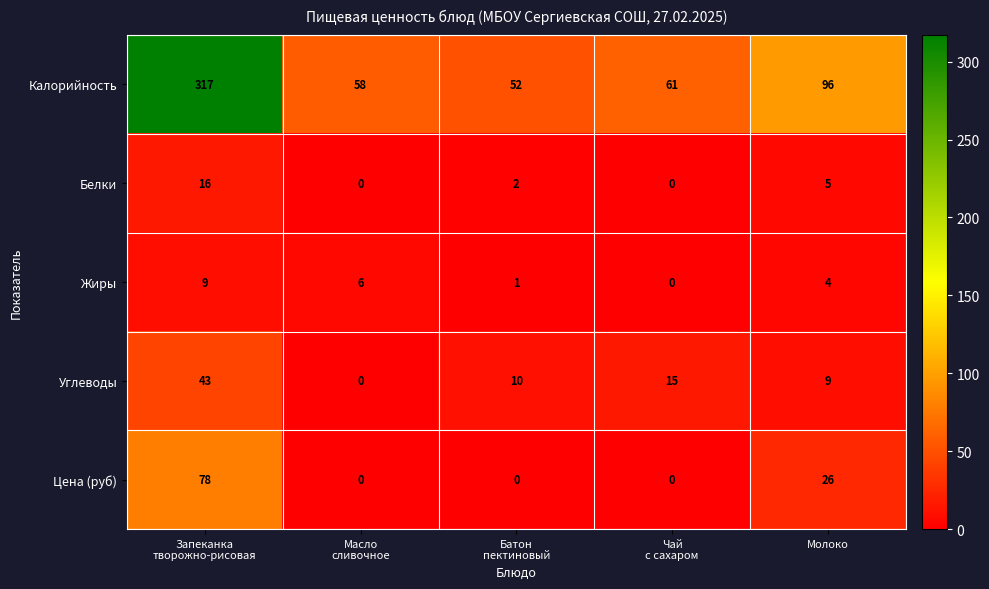

Count the number of data series in this chart.

5